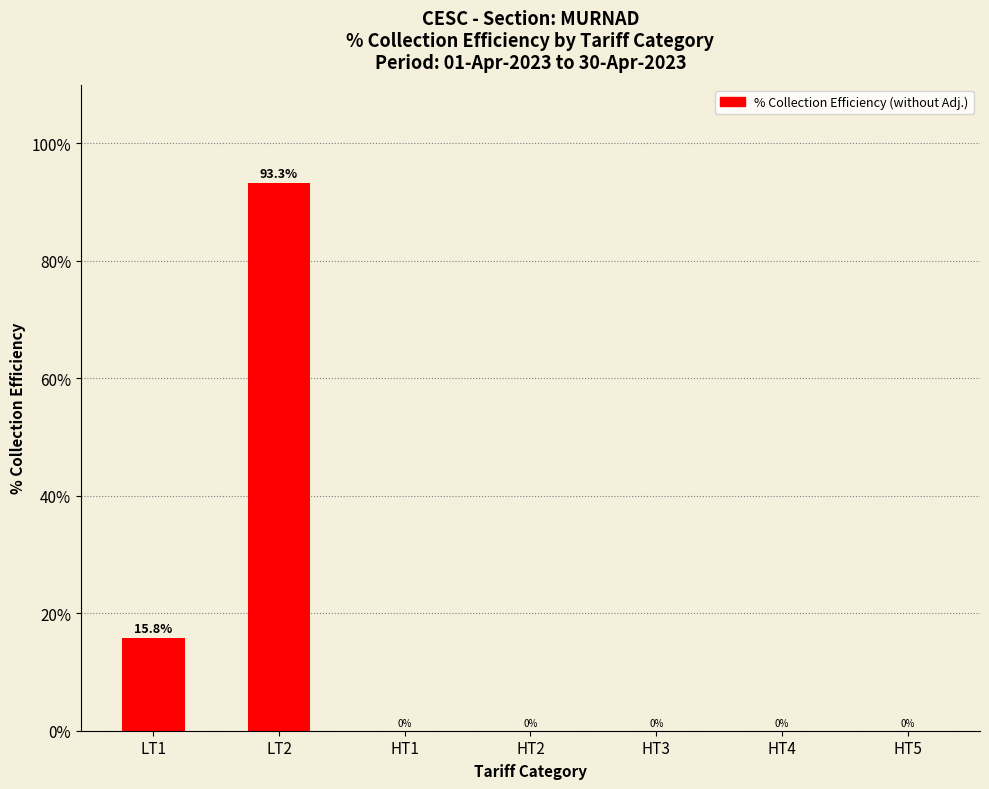

At which label is the value closest to 46?

LT1